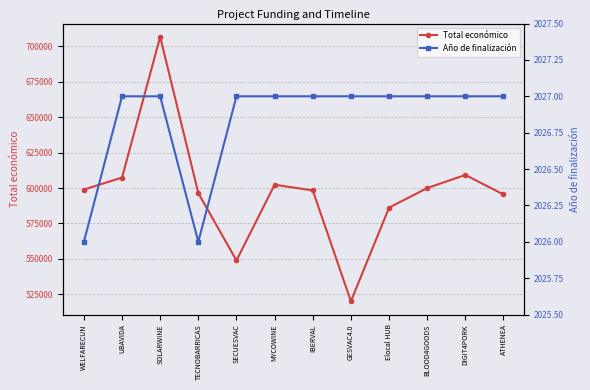

What position from the left is DIGIT4PORK?

11